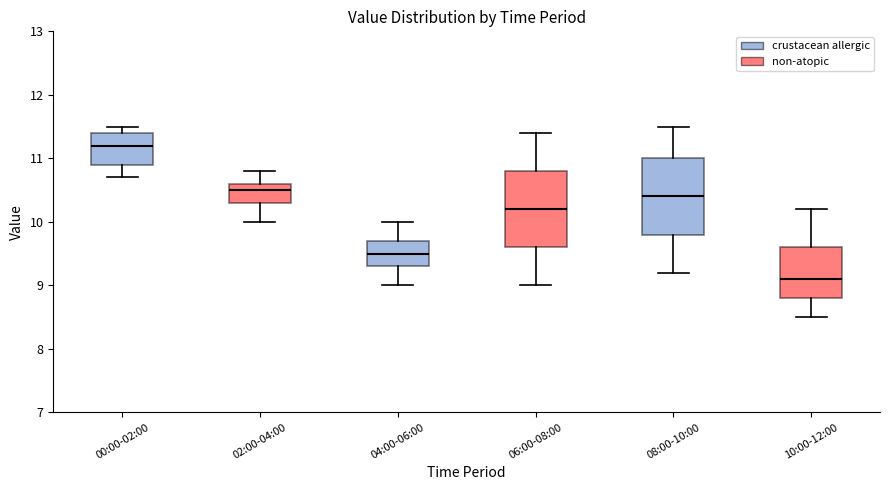

Which box's median line is the lowest?

10:00-12:00